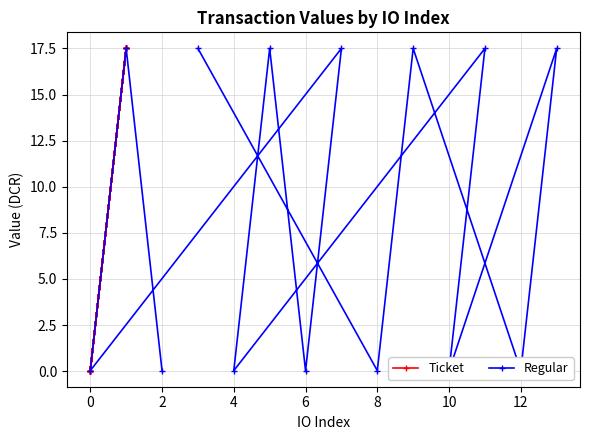

The value of Ticket at 0 is 0.0. True or false?

True